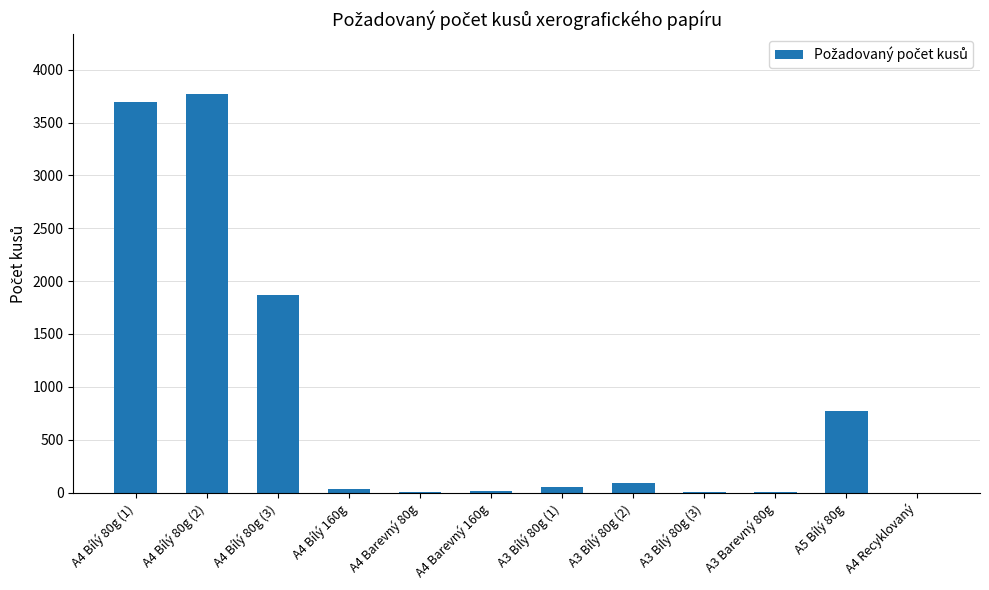

What is the greatest value displayed?

3770